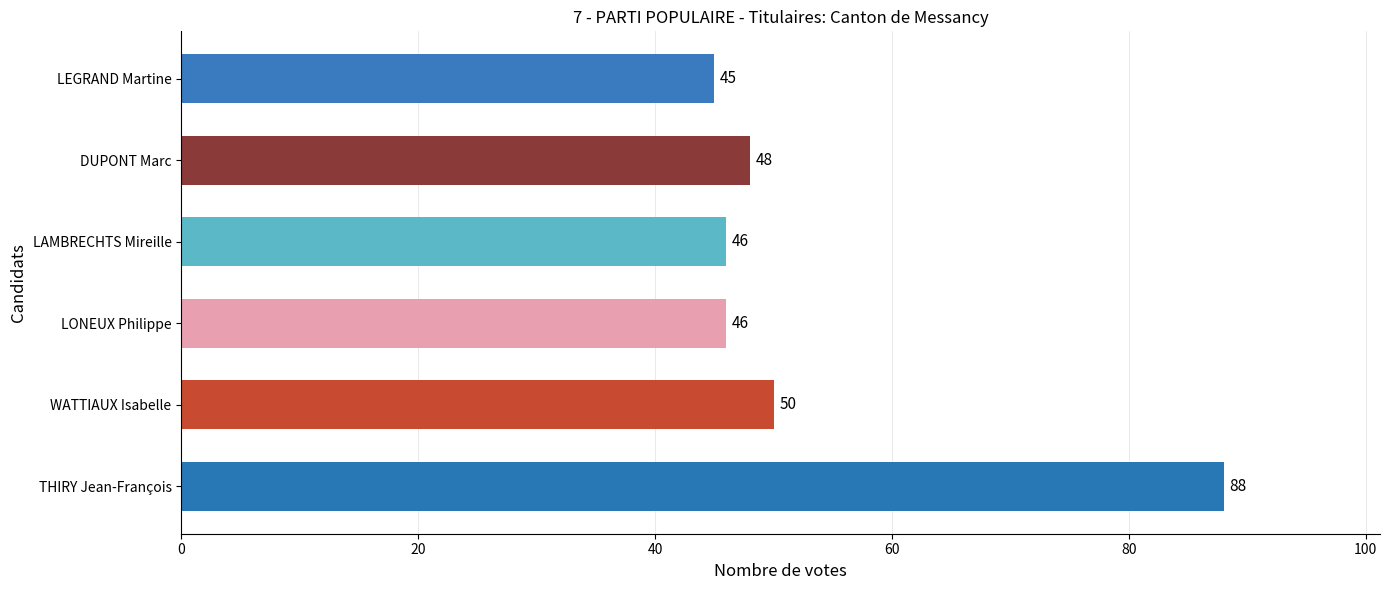

At which category does the chart reach its minimum across all series?

LEGRAND Martine